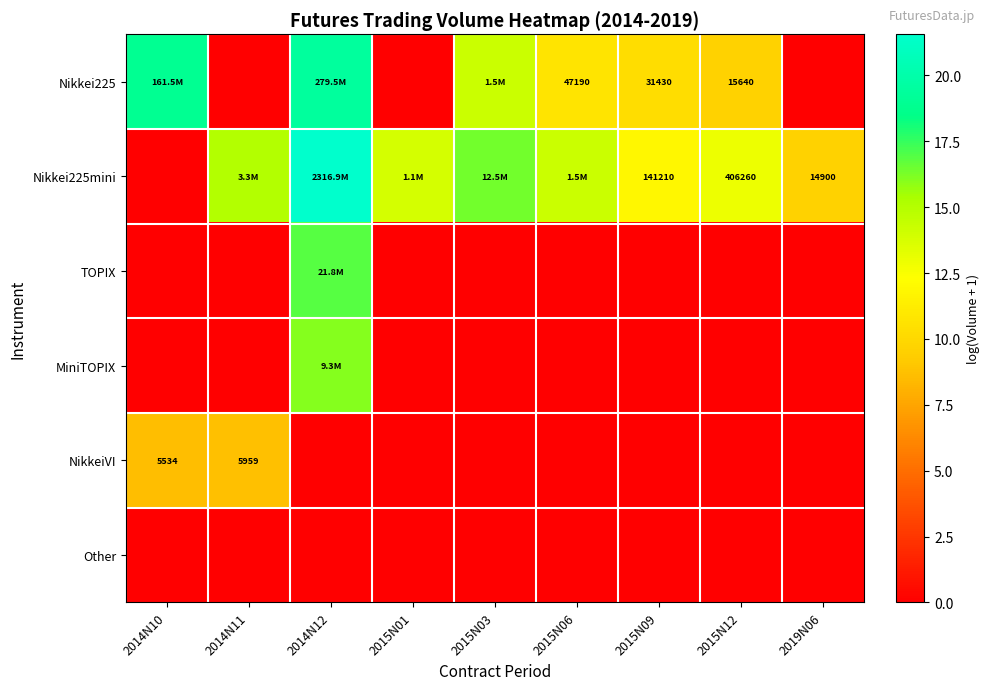

Which category has the lowest value in the TOPIX series?

2014N10